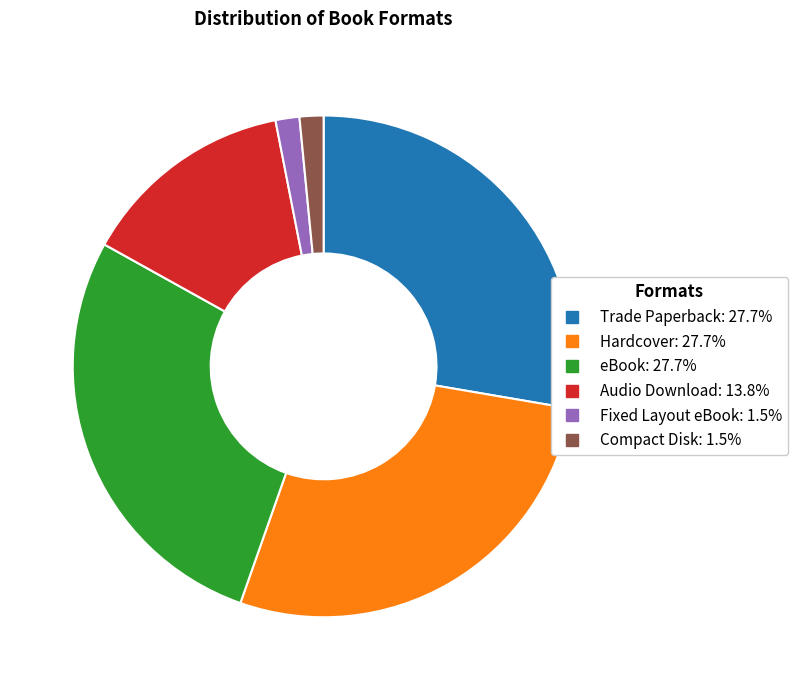

Is Hardcover the majority of the pie?

No